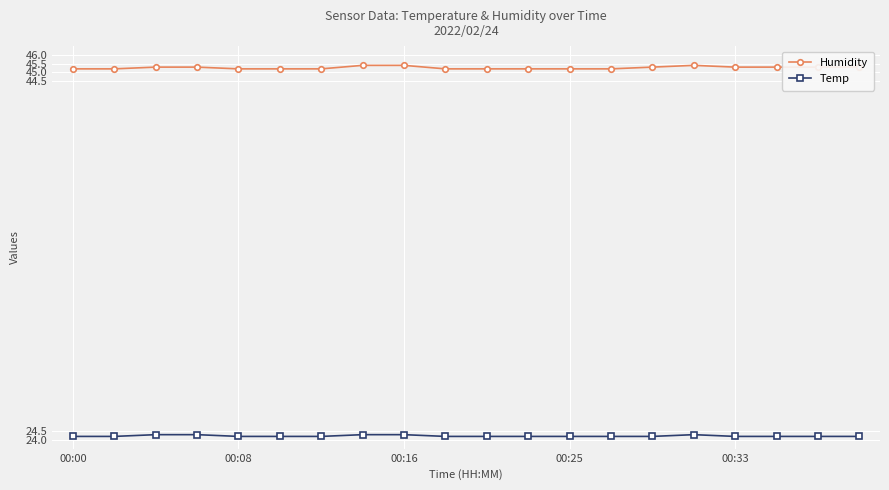

True or false: Humidity and Temp intersect in this chart.

False